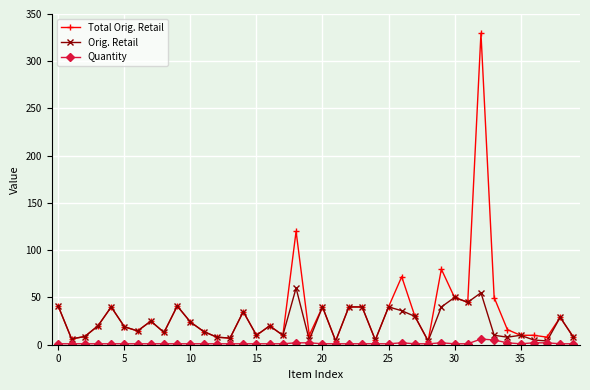

True or false: Orig. Retail has more than 0 points higher than both neighbors.

True